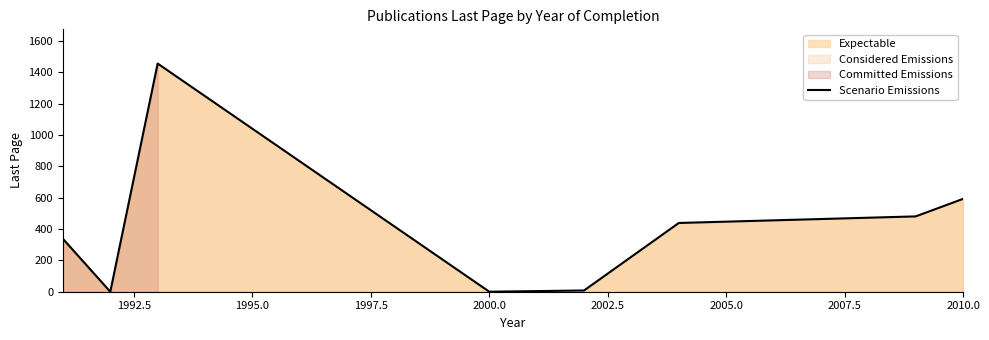

At which label is Scenario Emissions closest to 728?

2010.0